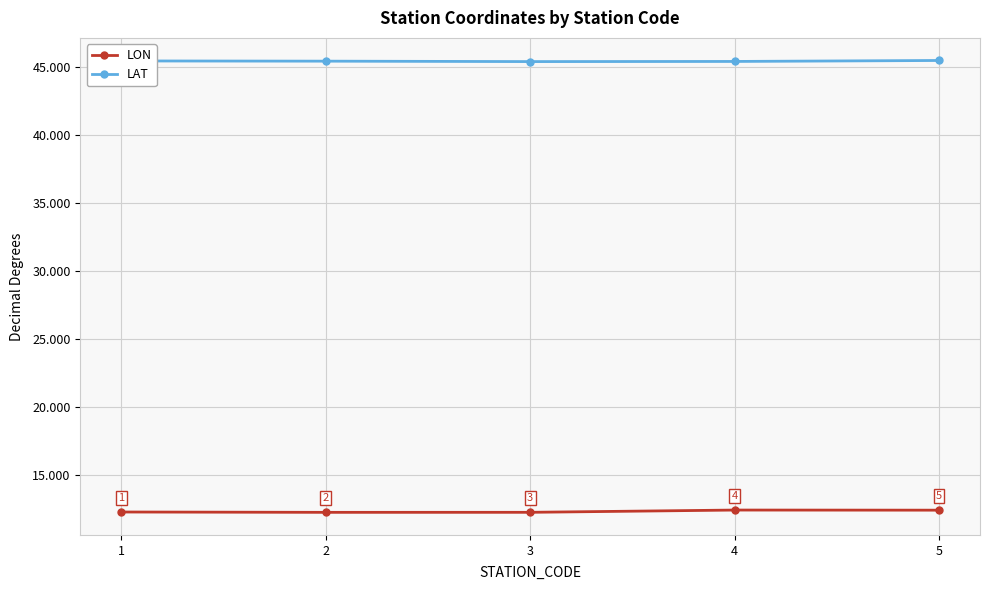

True or false: LON has a value of 12.4 at 4.

True